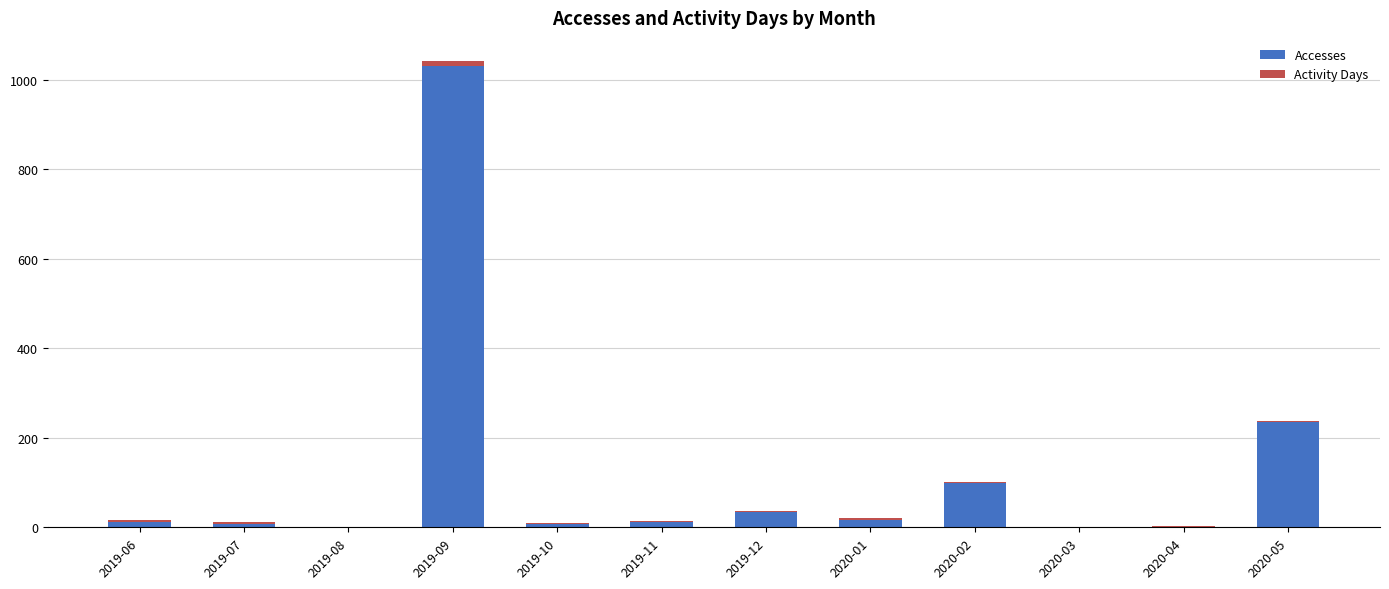

At which category is the sum across all series the highest?

2019-09